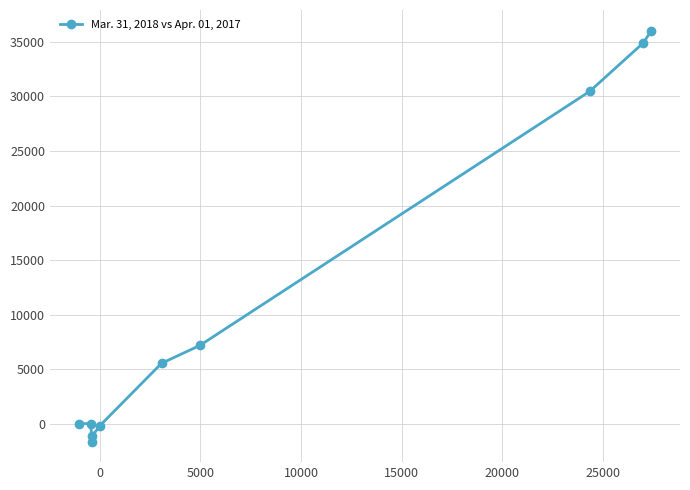

What is the difference between the maximum and minimum values?

37617